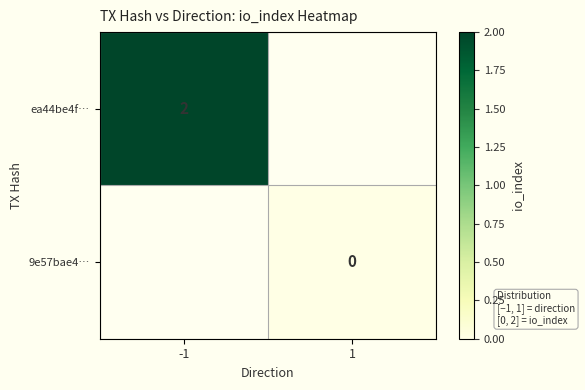

The value of ea44be4f… at -1 is 1. True or false?

False